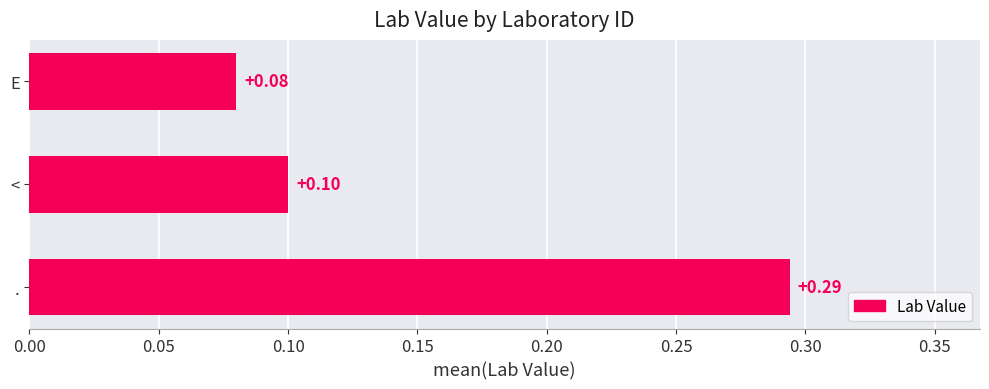

At which label is the value closest to 0?

E